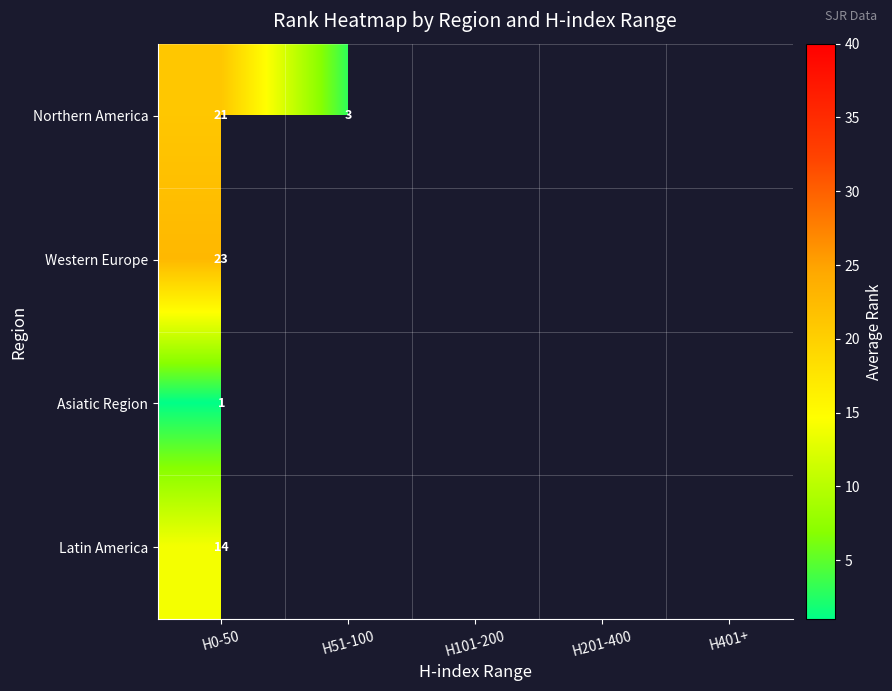

Which series has the widest spread of values?

Northern America